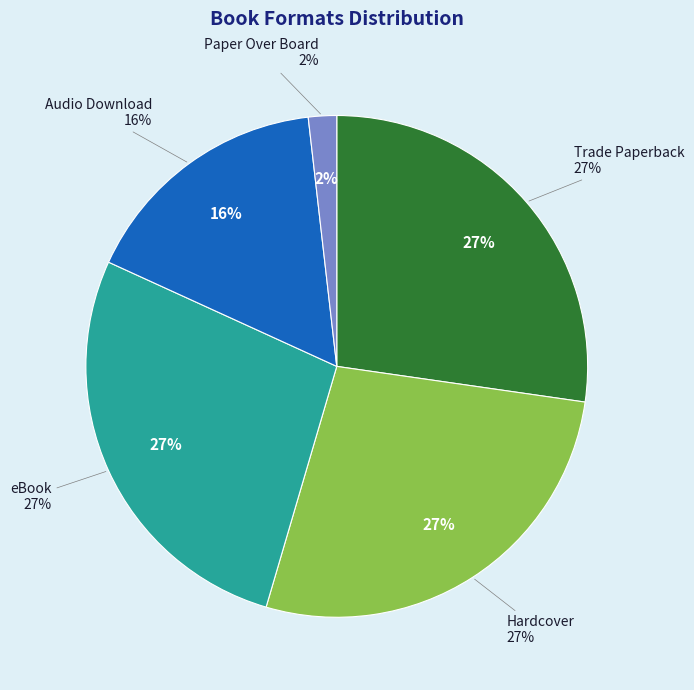

Which has a higher value, Audio Download or Paper Over Board?

Audio Download